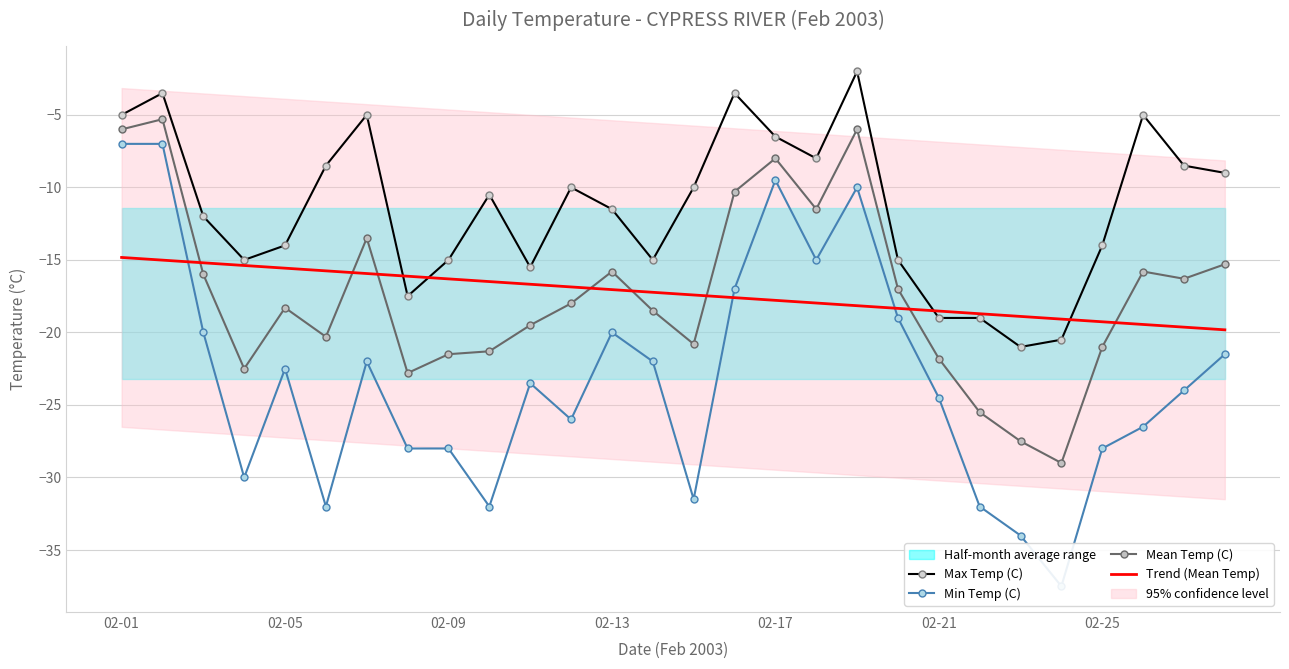

True or false: Mean Temp (C) and Trend (Mean Temp) cross at least once.

True